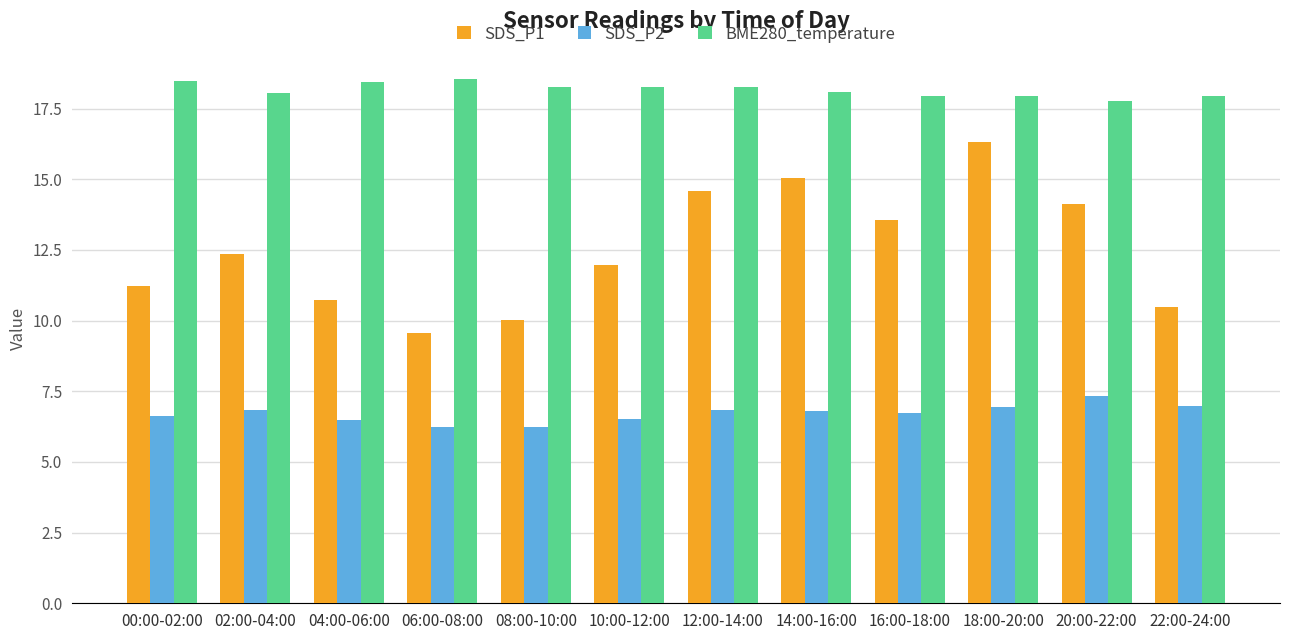

List the series in order of their overall mean, lowest first.

SDS_P2, SDS_P1, BME280_temperature